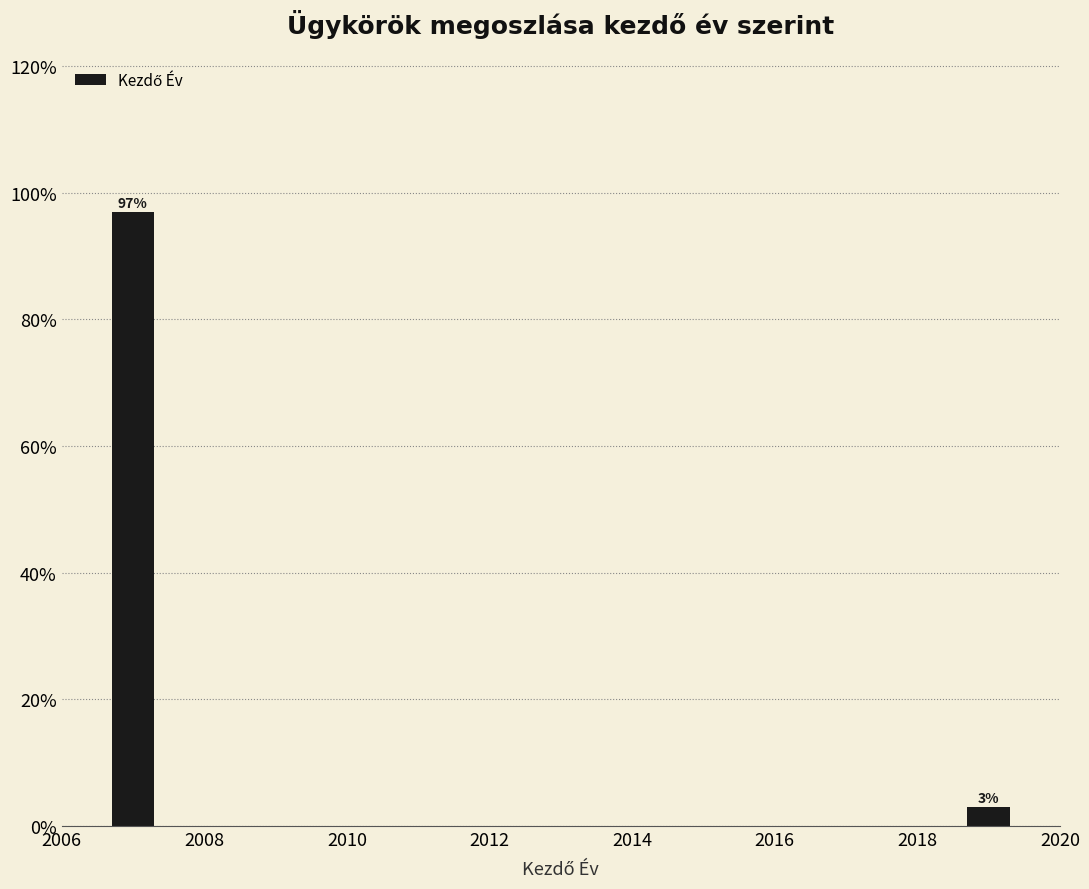

Reading right to left, transcribe all the data shown in this chart.

3.0	97.0